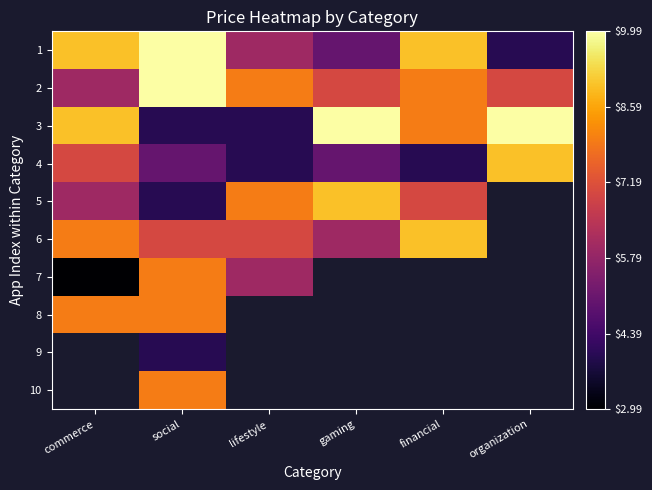

Which category has the lowest value in the 5 series?

social